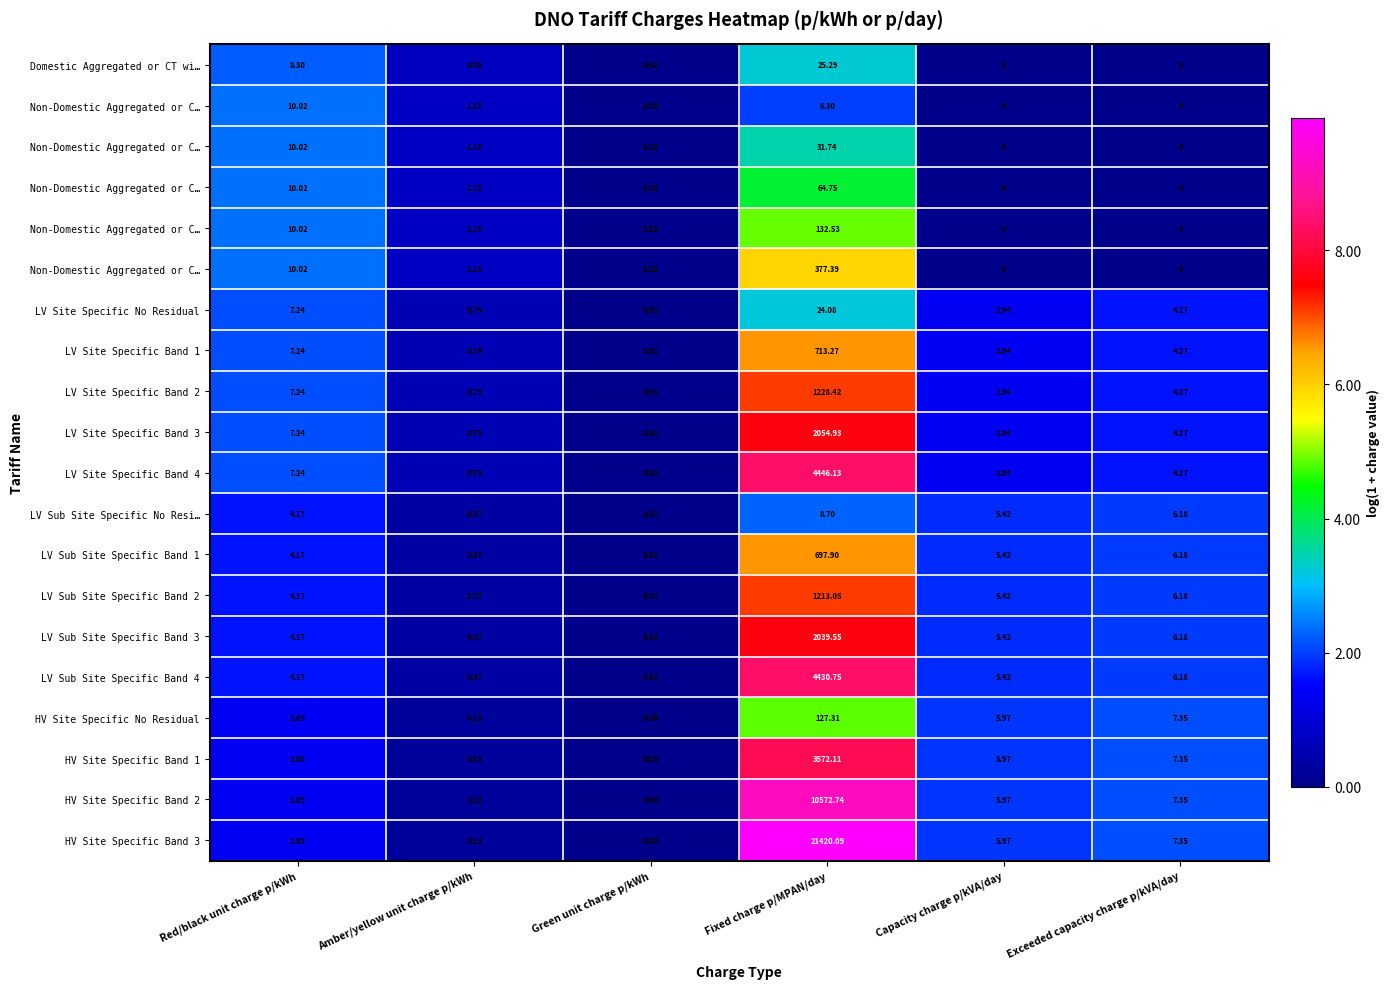

At how many categories does at least one series exceed 6?

1